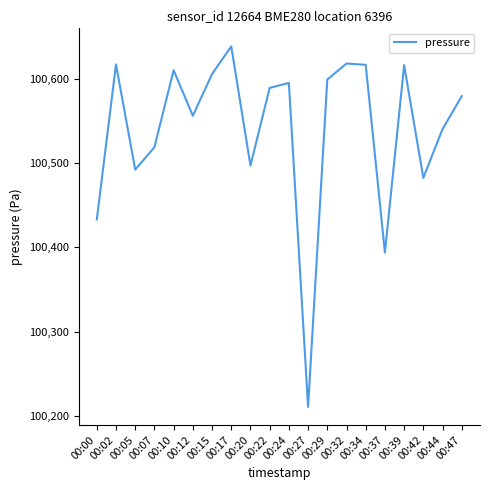

Which label corresponds to the smallest value in the chart?

00:27